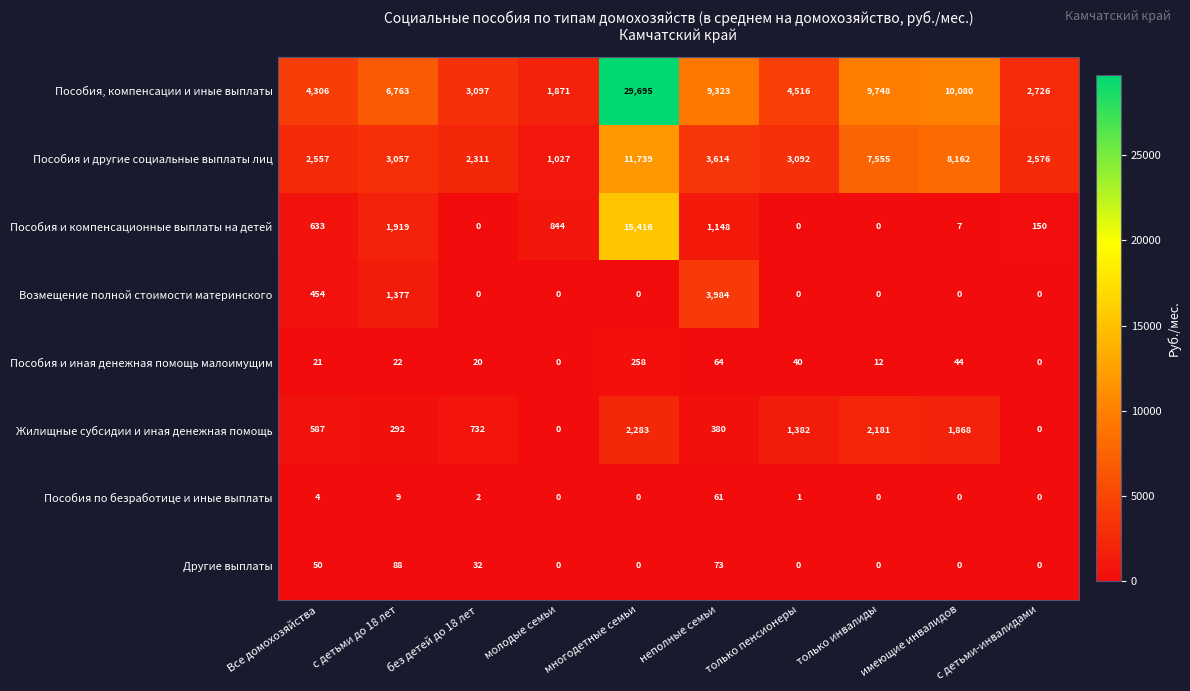

Where is Другие выплаты nearest to the value 44?

Все домохозяйства